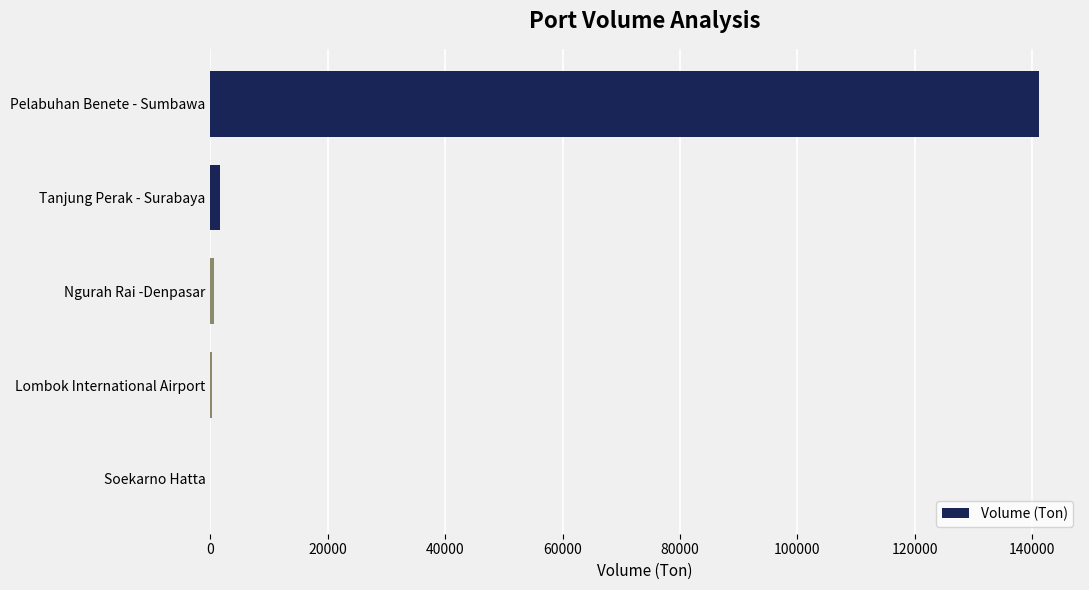

Between Lombok International Airport and Pelabuhan Benete - Sumbawa, which is larger?

Pelabuhan Benete - Sumbawa